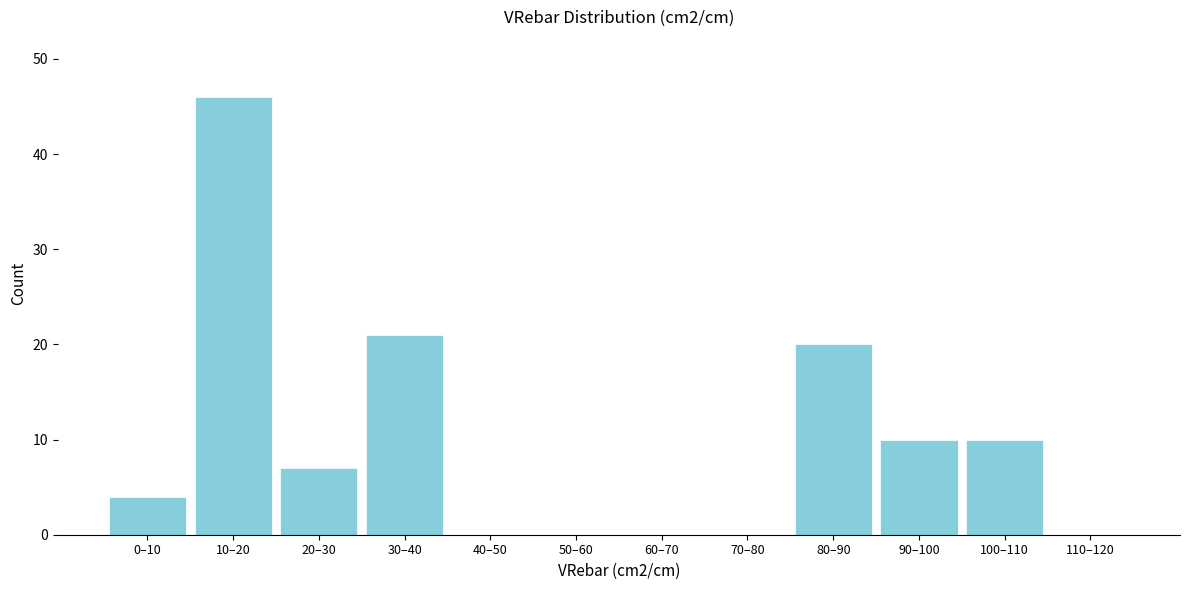

Reading right to left, transcribe all the data shown in this chart.

110–120=0	100–110=10	90–100=10	80–90=20	70–80=0	60–70=0	50–60=0	40–50=0	30–40=21	20–30=7	10–20=46	0–10=4